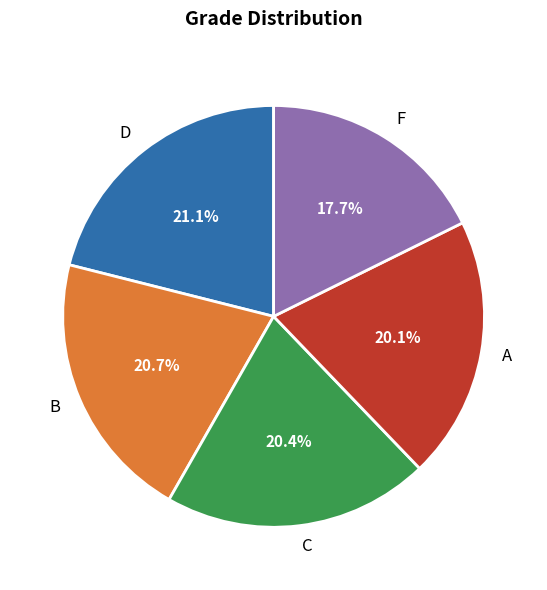

To the nearest percent, what is the difference between the largest and smallest slice percentages?

3%